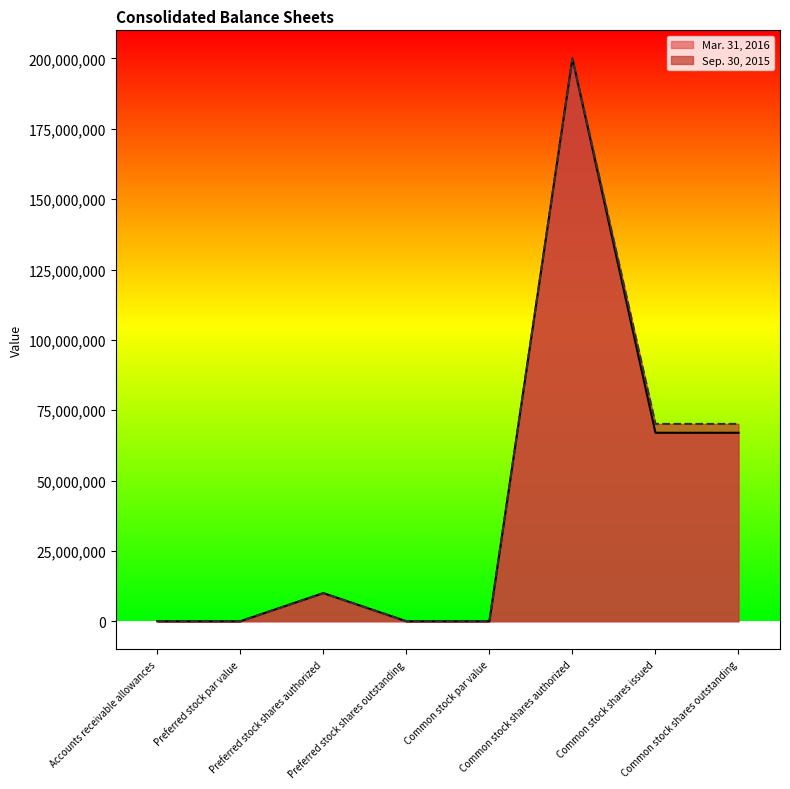

What is the difference between the Sep. 30, 2015 values at Common stock par value and Common stock shares outstanding?

70138000